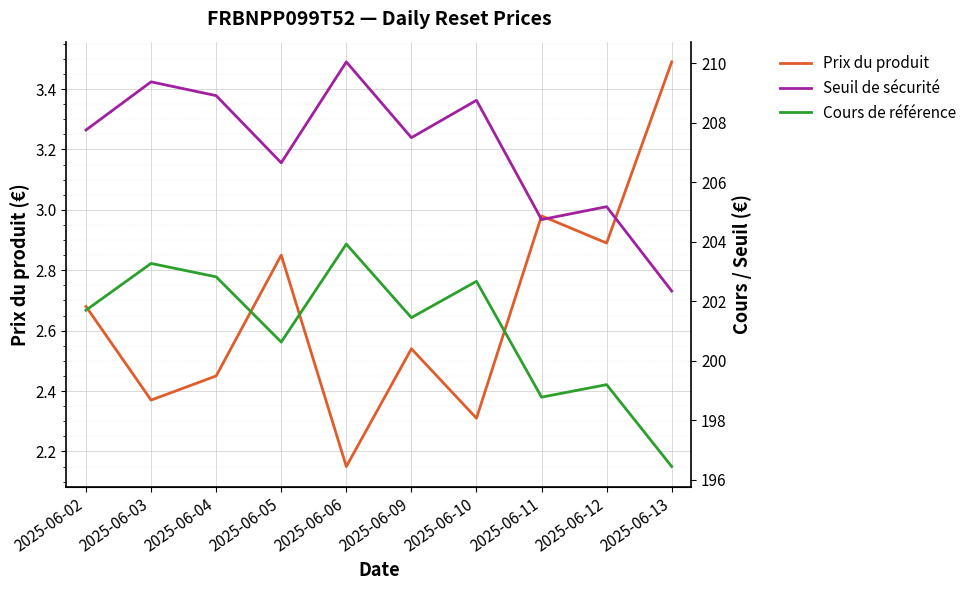

At which category does Seuil de sécurité reach its first local peak?

2025-06-03